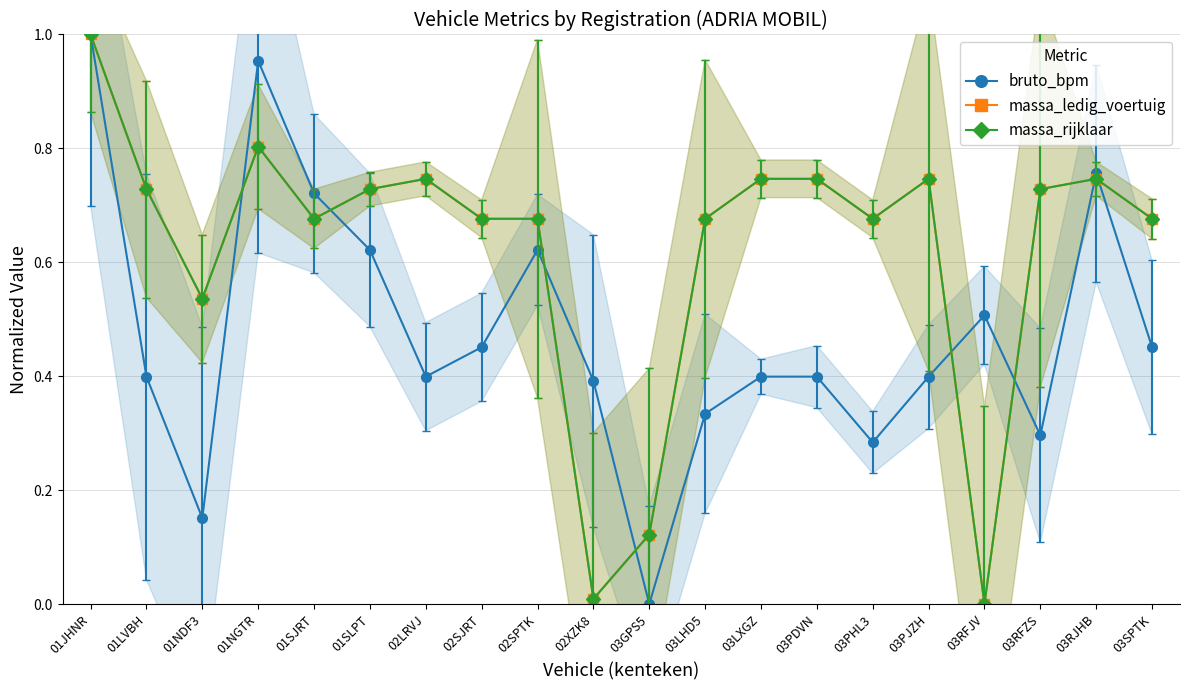

What is the sum of the massa_ledig_voertuig values at 02SPTK and 02SJRT?

1.4